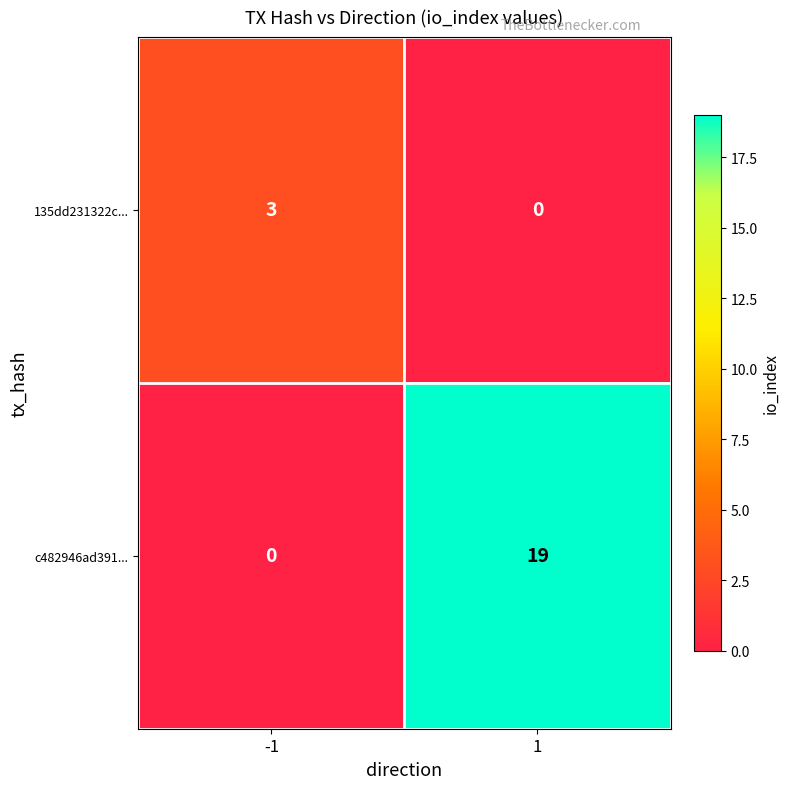

Rank the series by their average value, from highest to lowest.

c482946ad391..., 135dd231322c...